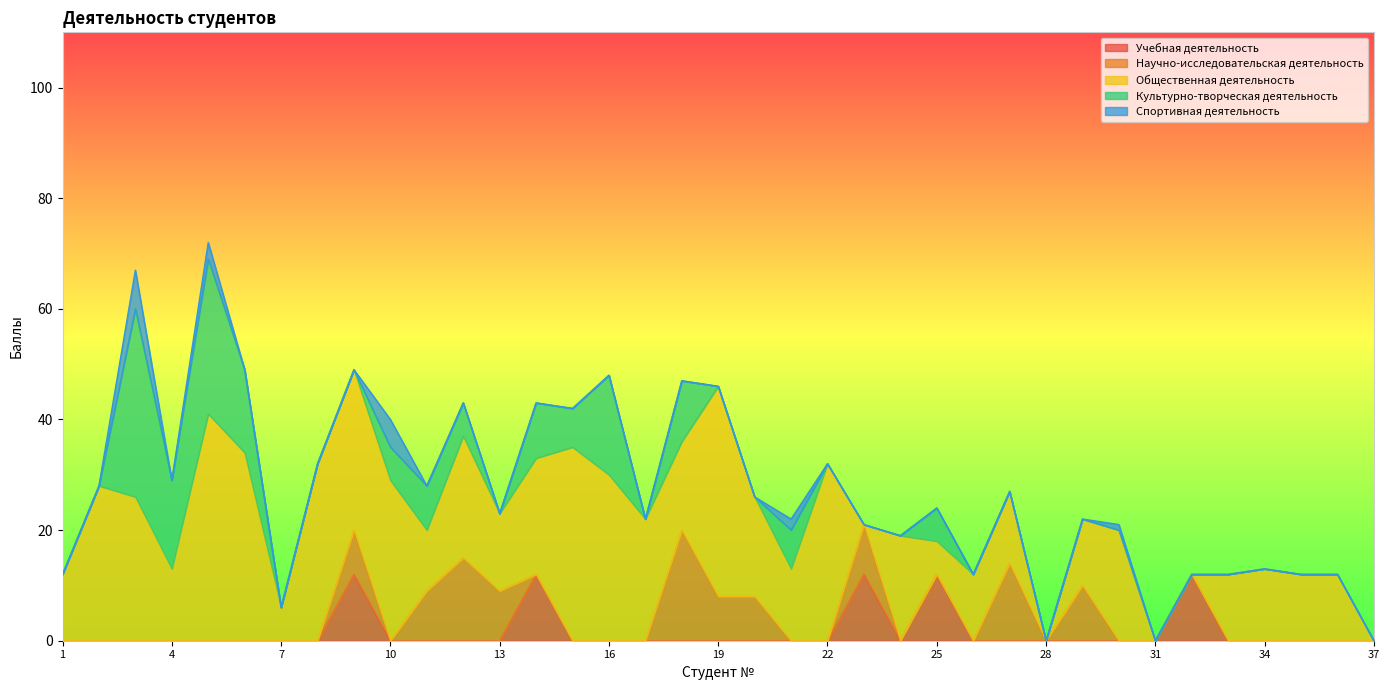

True or false: Спортивная деятельность and Культурно-творческая деятельность intersect in this chart.

False